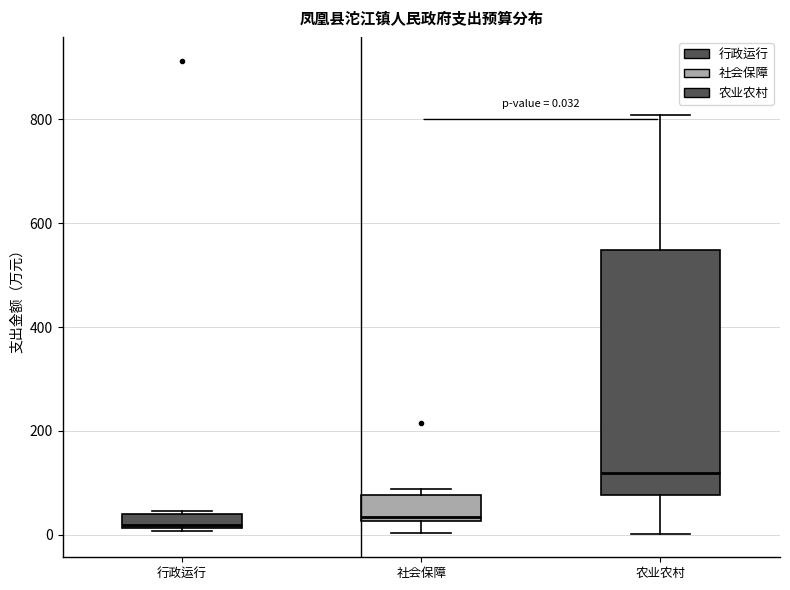

Which box is the tallest, from its lower edge to its upper edge?

农业农村